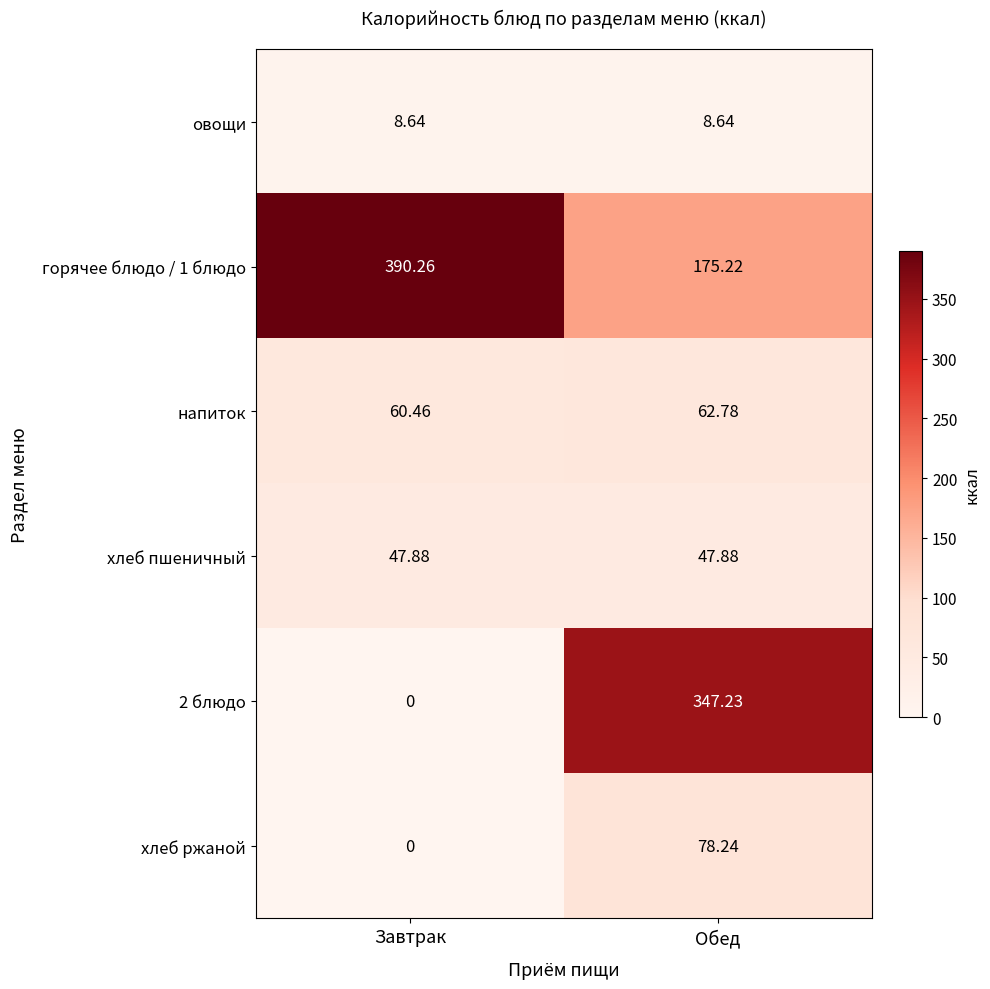

Which category has the highest value across all series?

Завтрак